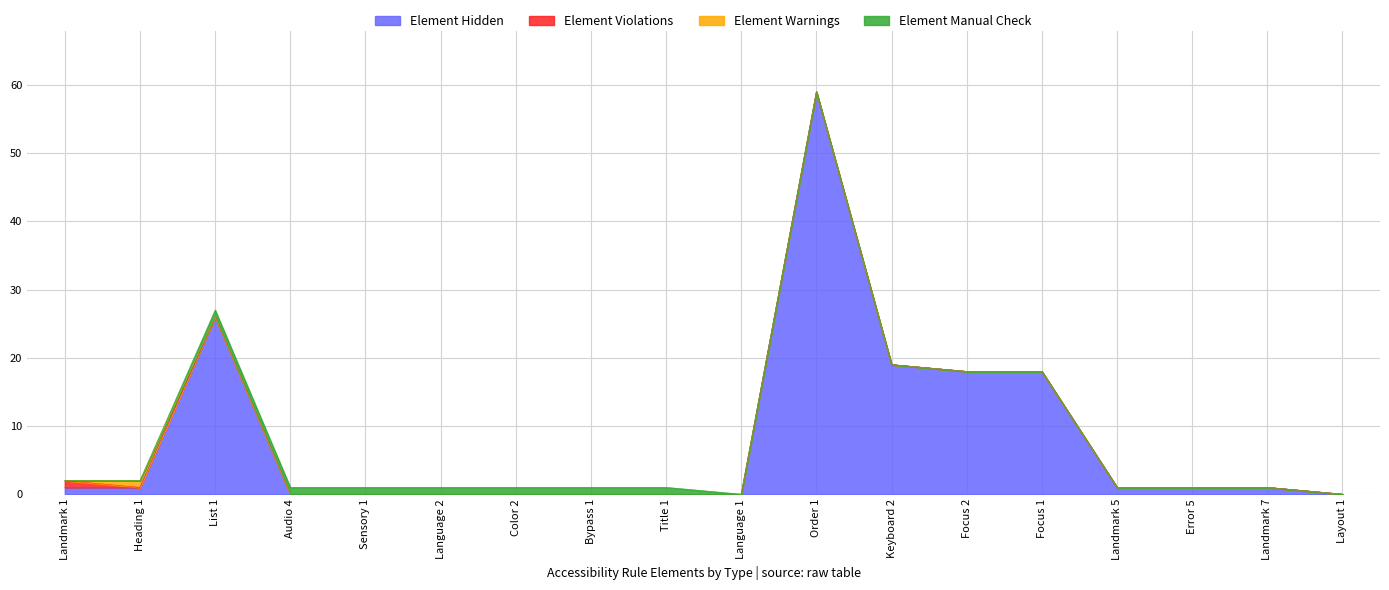

Reading right to left, list all the values displayed in this chart.

Element Hidden: Layout 1=0	Landmark 7=1	Error 5=1	Landmark 5=1	Focus 1=18	Focus 2=18	Keyboard 2=19	Order 1=59	Language 1=0	Title 1=0	Bypass 1=0	Color 2=0	Language 2=0	Sensory 1=0	Audio 4=0	List 1=26	Heading 1=1	Landmark 1=1
Element Violations: Layout 1=0	Landmark 7=0	Error 5=0	Landmark 5=0	Focus 1=0	Focus 2=0	Keyboard 2=0	Order 1=0	Language 1=0	Title 1=0	Bypass 1=0	Color 2=0	Language 2=0	Sensory 1=0	Audio 4=0	List 1=0	Heading 1=0	Landmark 1=1
Element Warnings: Layout 1=0	Landmark 7=0	Error 5=0	Landmark 5=0	Focus 1=0	Focus 2=0	Keyboard 2=0	Order 1=0	Language 1=0	Title 1=0	Bypass 1=0	Color 2=0	Language 2=0	Sensory 1=0	Audio 4=0	List 1=0	Heading 1=1	Landmark 1=0
Element Manual Check: Layout 1=0	Landmark 7=0	Error 5=0	Landmark 5=0	Focus 1=0	Focus 2=0	Keyboard 2=0	Order 1=0	Language 1=0	Title 1=1	Bypass 1=1	Color 2=1	Language 2=1	Sensory 1=1	Audio 4=1	List 1=1	Heading 1=0	Landmark 1=0